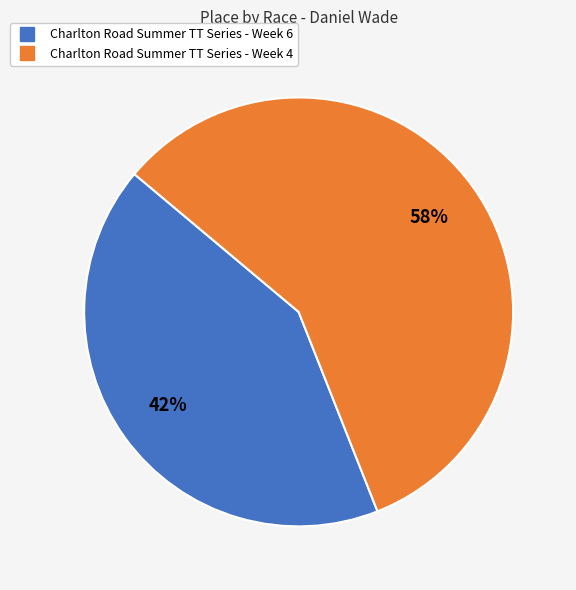

How many slices are in this pie chart?

2